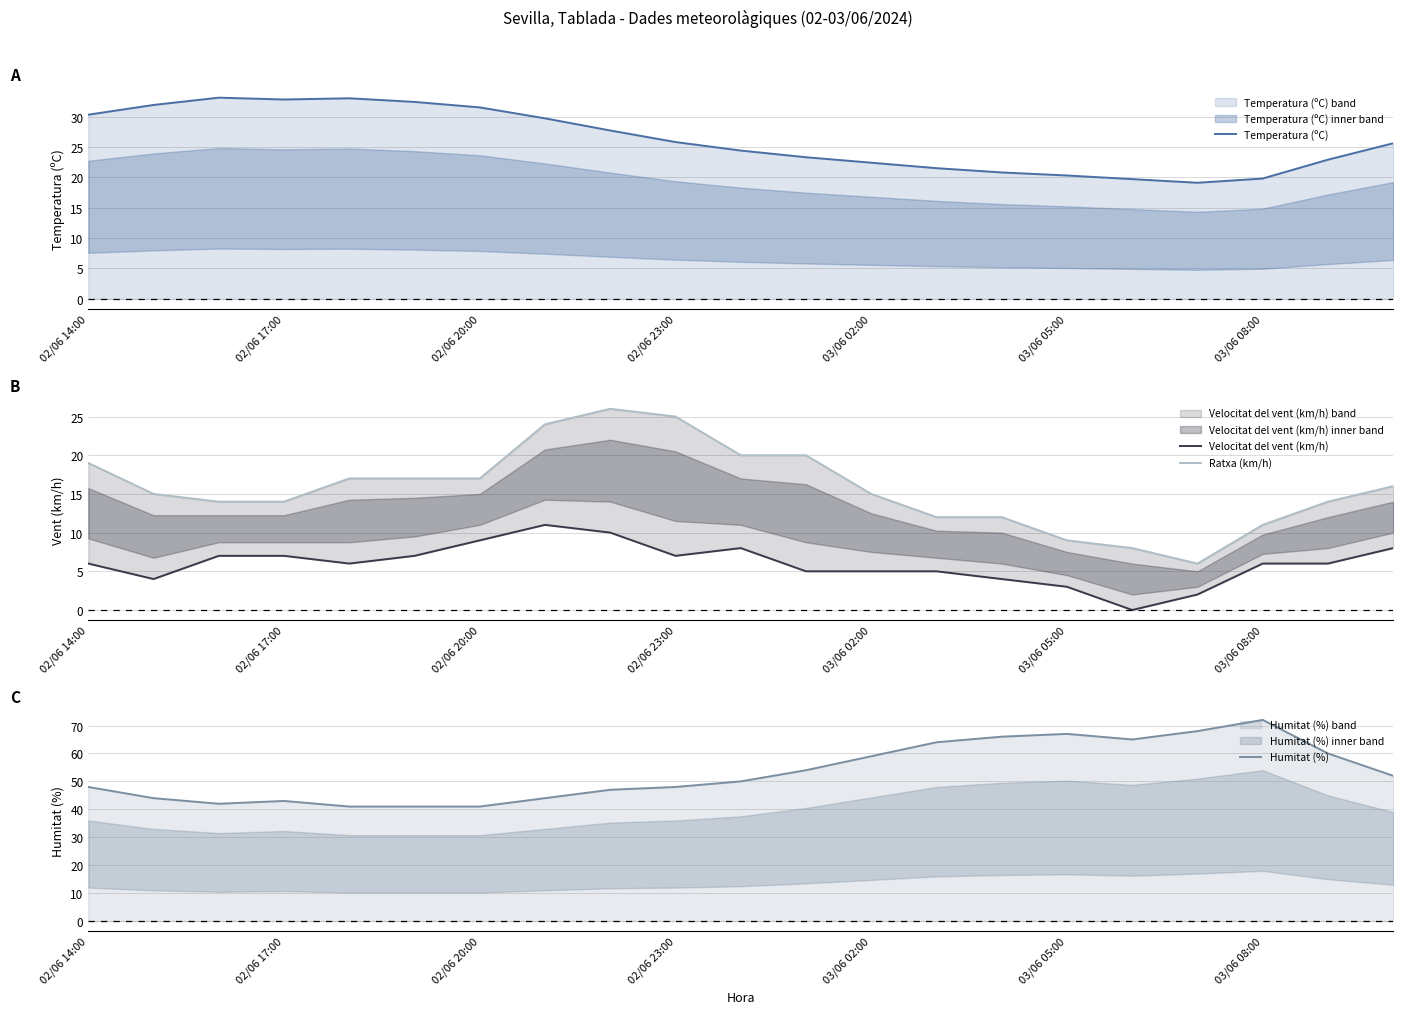

Is it true that Velocitat del vent (km/h) equals 10.0 at 8?

True